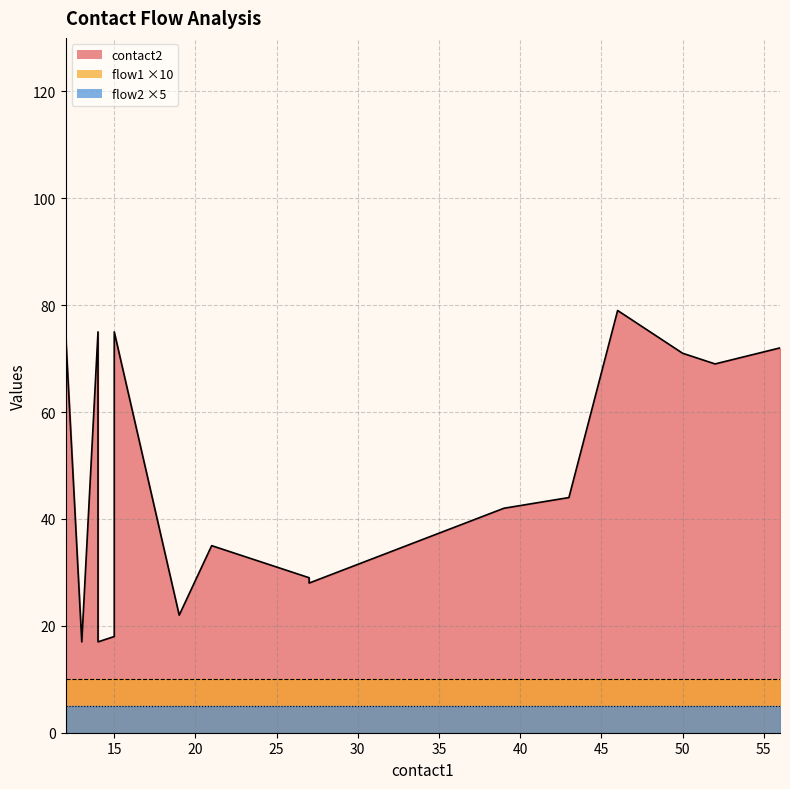

At 46, list the series in order from largest to smallest.

contact2, flow1, flow2